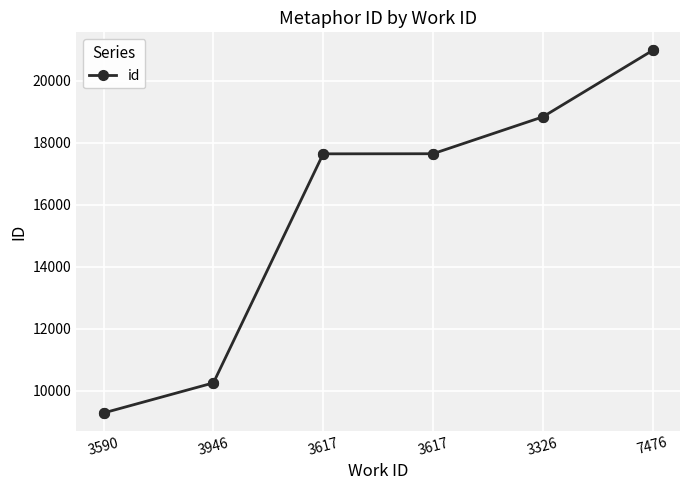

What is the change in value from 3590 to 3946?

+969